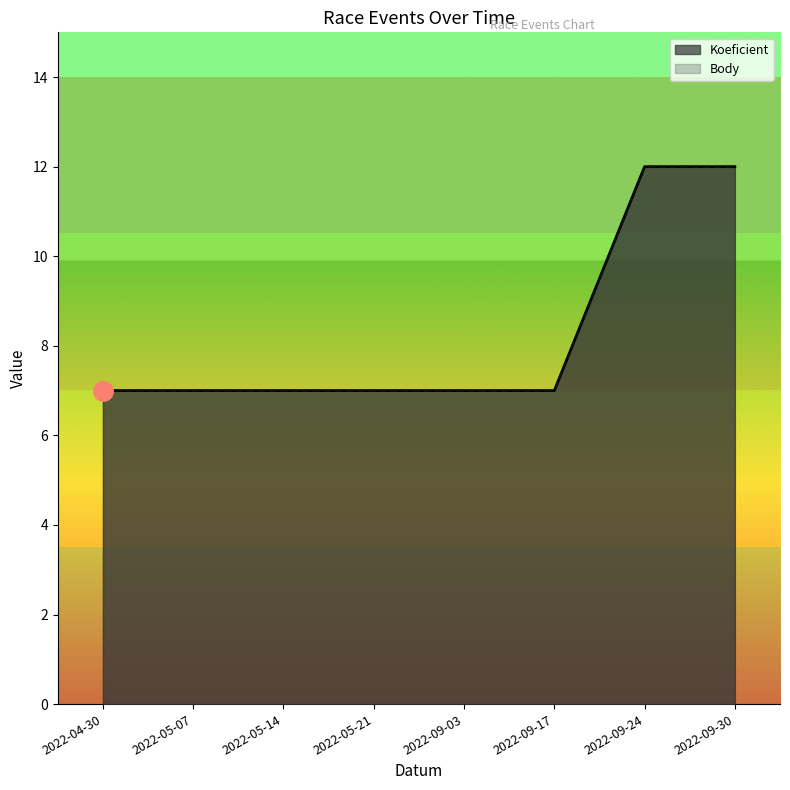

Which series has the largest total across all categories?

Koeficient